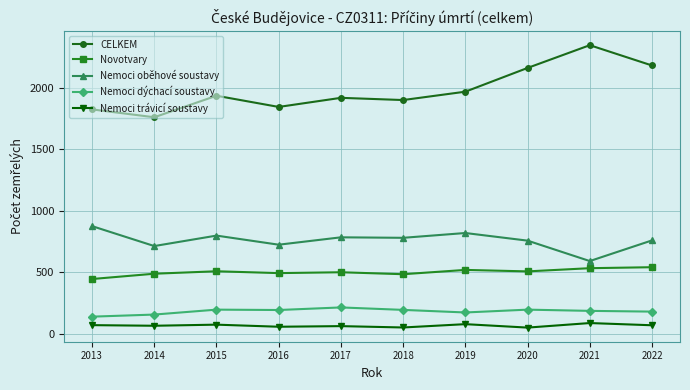

True or false: Nemoci trávicí soustavy and Nemoci oběhové soustavy intersect in this chart.

False